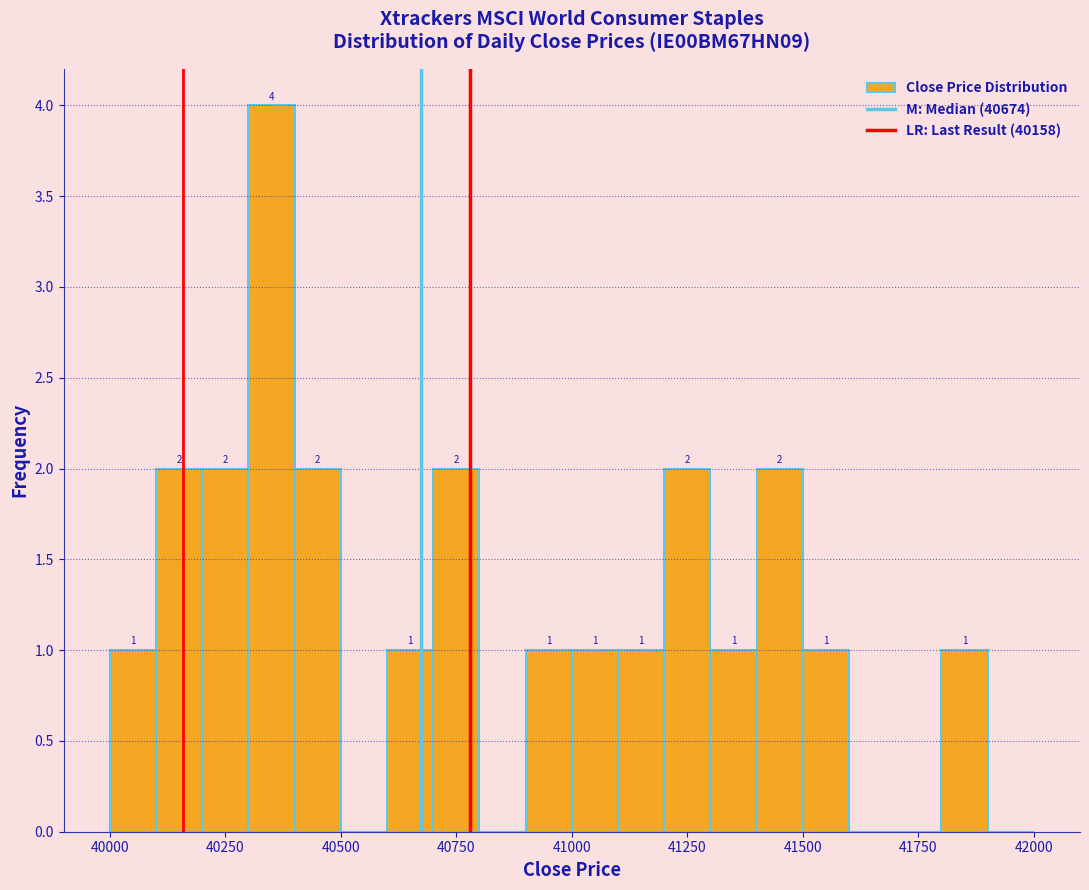

Around what value on the x-axis is the tallest bar? Give the approximate position of its centre, as read against the axis.

40350